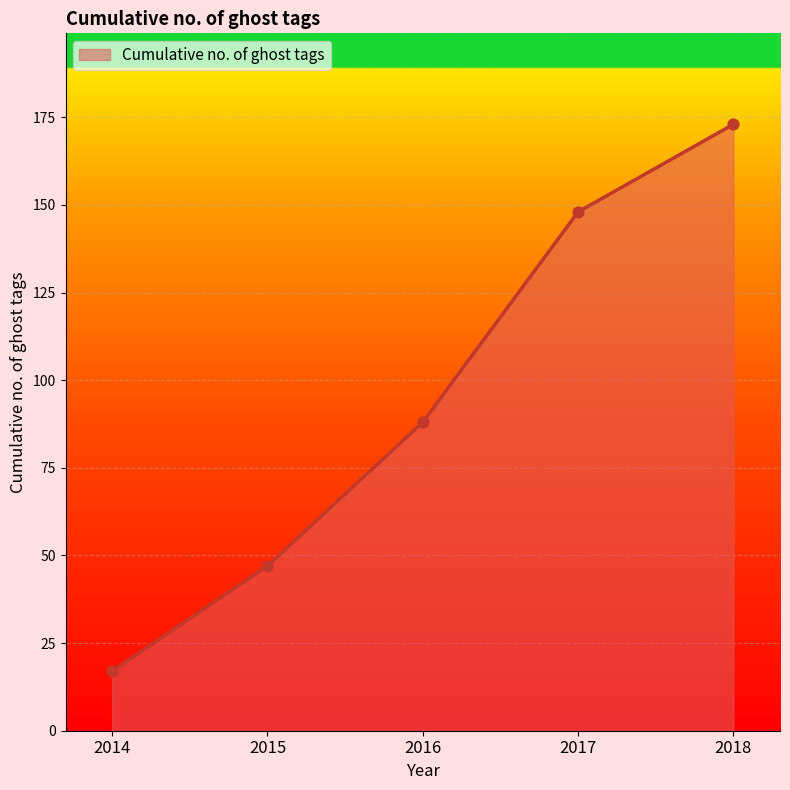

What is the change in value from 2016 to 2017?

+60